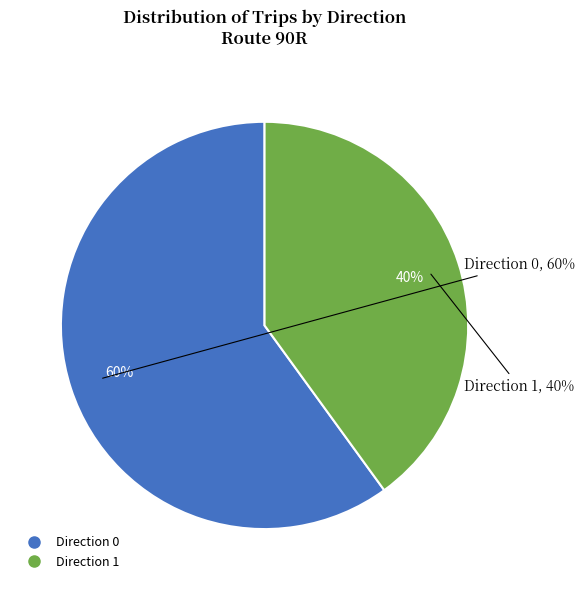

Which slice represents more than half of the pie?

Direction 0